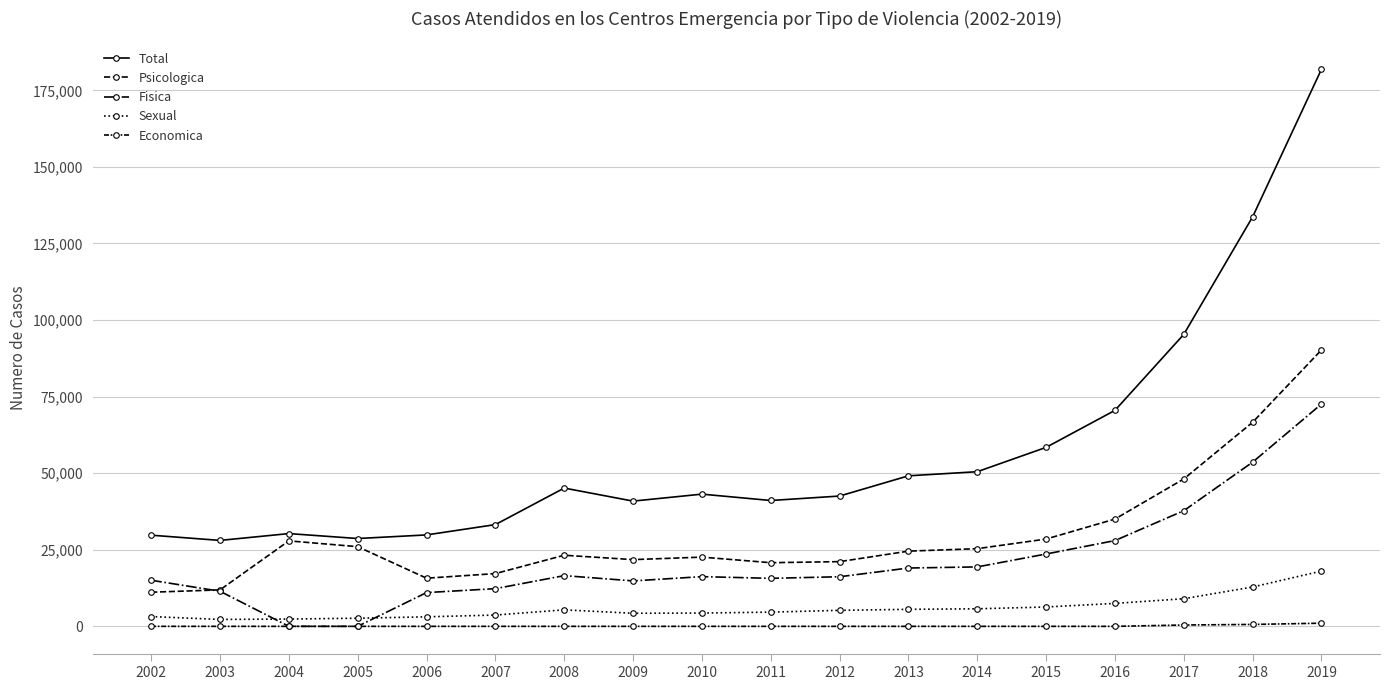

How many data points in Sexual are less than 5222?

9